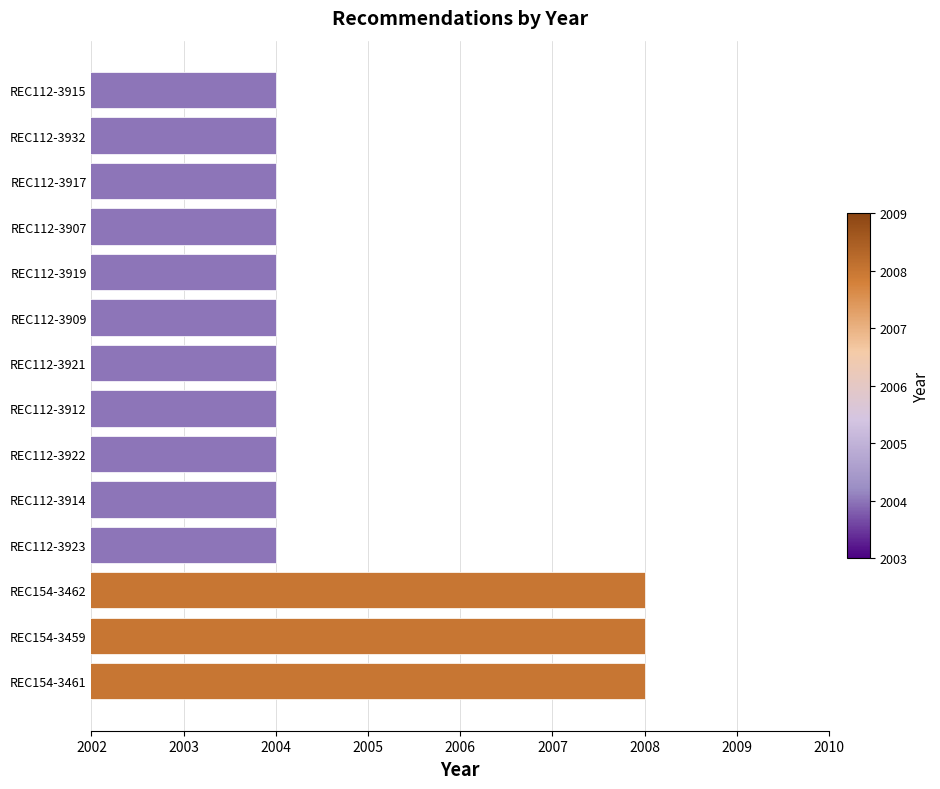

What is the difference between the second highest and second lowest values?

4